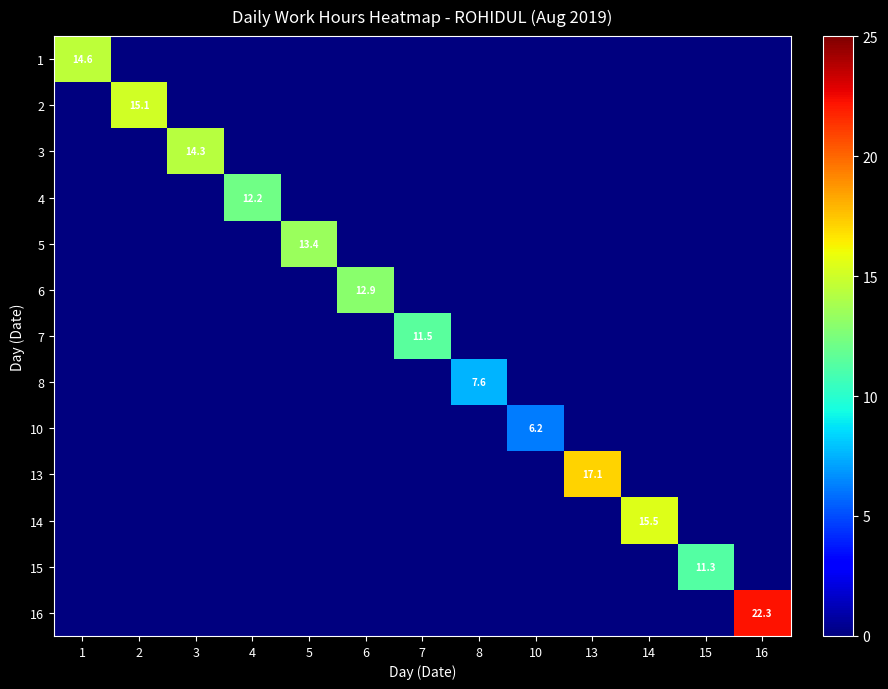

Which label corresponds to the smallest value in the chart?

2